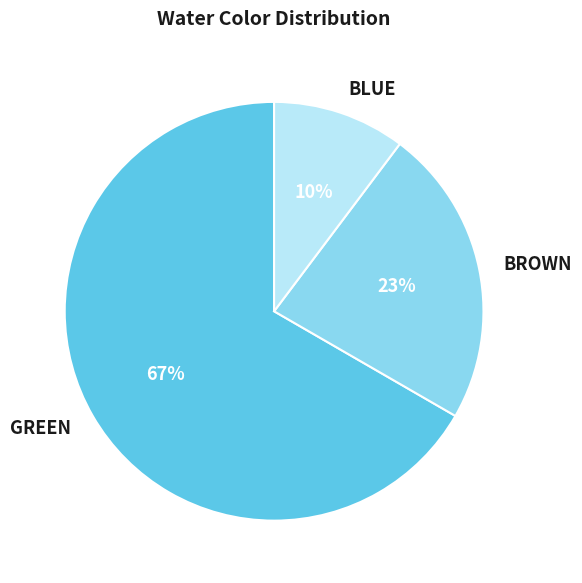

Is the sum of BROWN and BLUE greater than half?

No